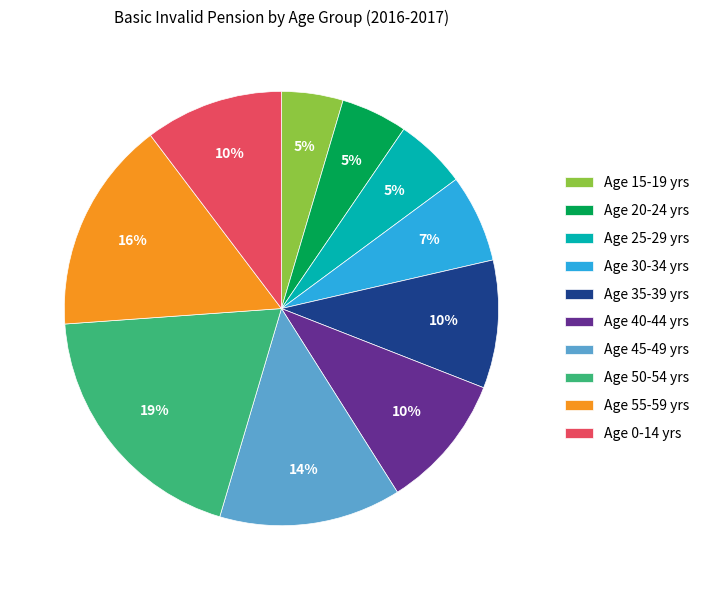

How many segments does this pie chart have?

10